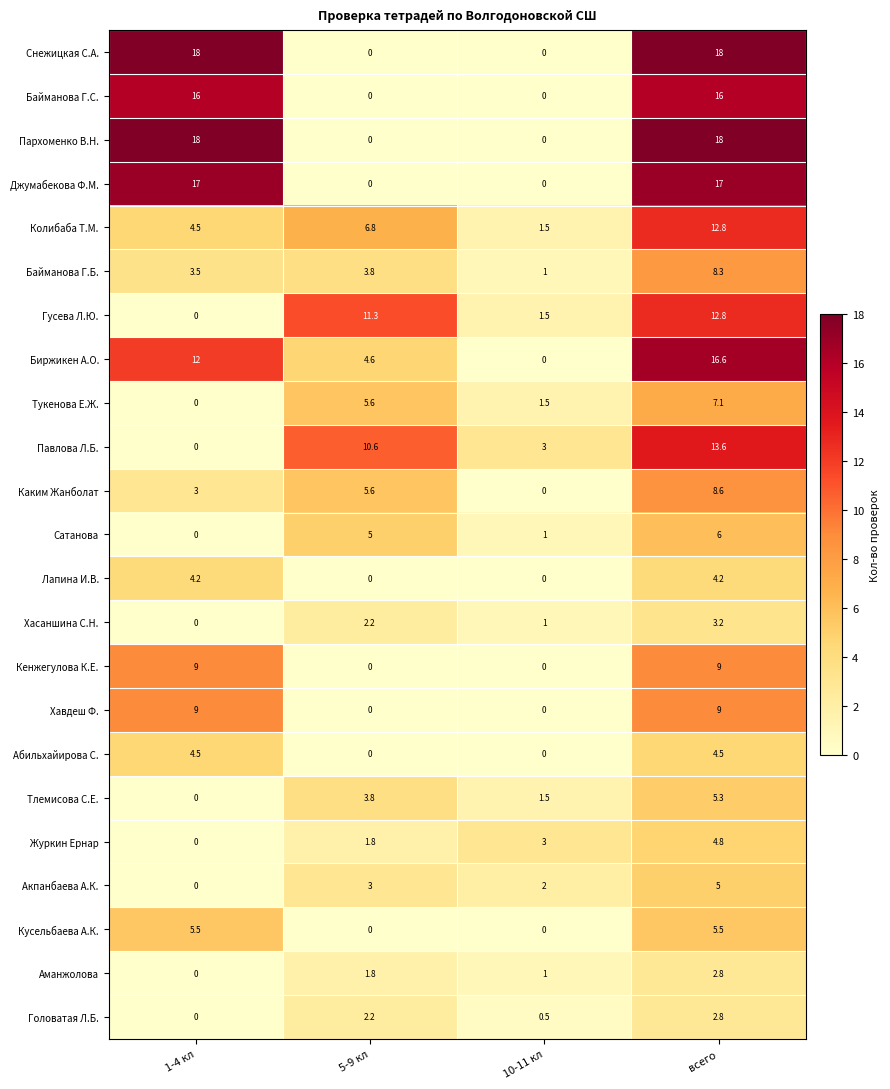

Read the Тукенова Е.Ж. value at 5-9 кл.

5.6